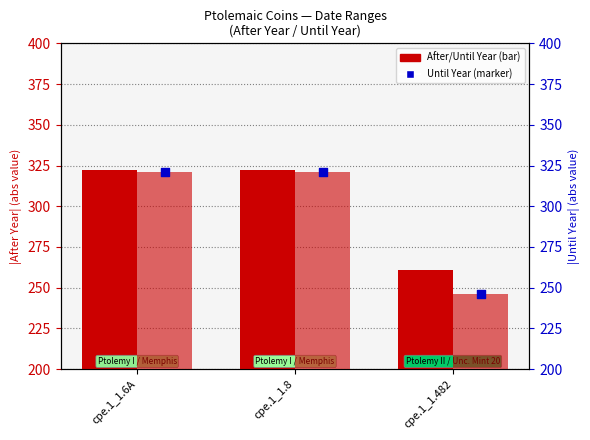

Which series has the widest spread of Y values?

Until Year (abs)